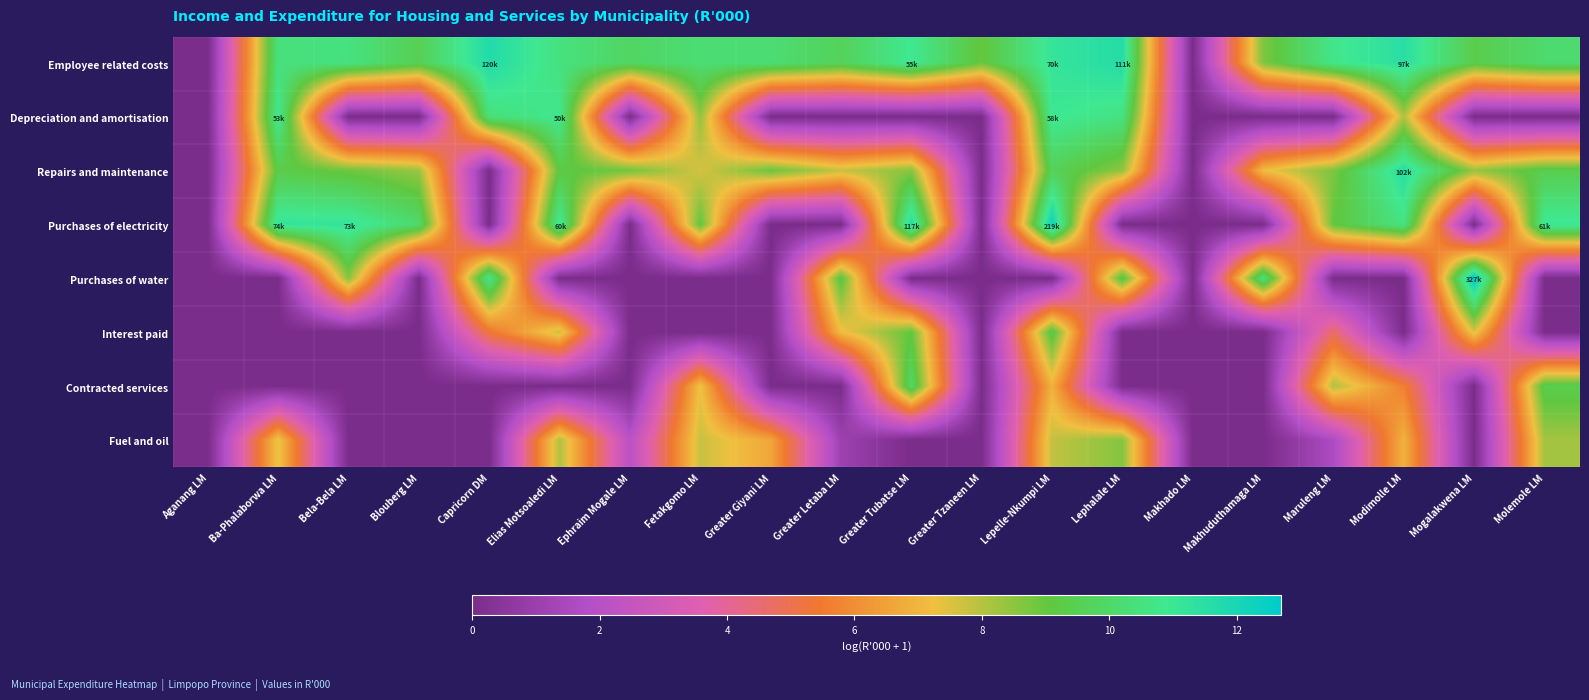

Which label corresponds to the largest value in the chart?

Mogalakwena LM